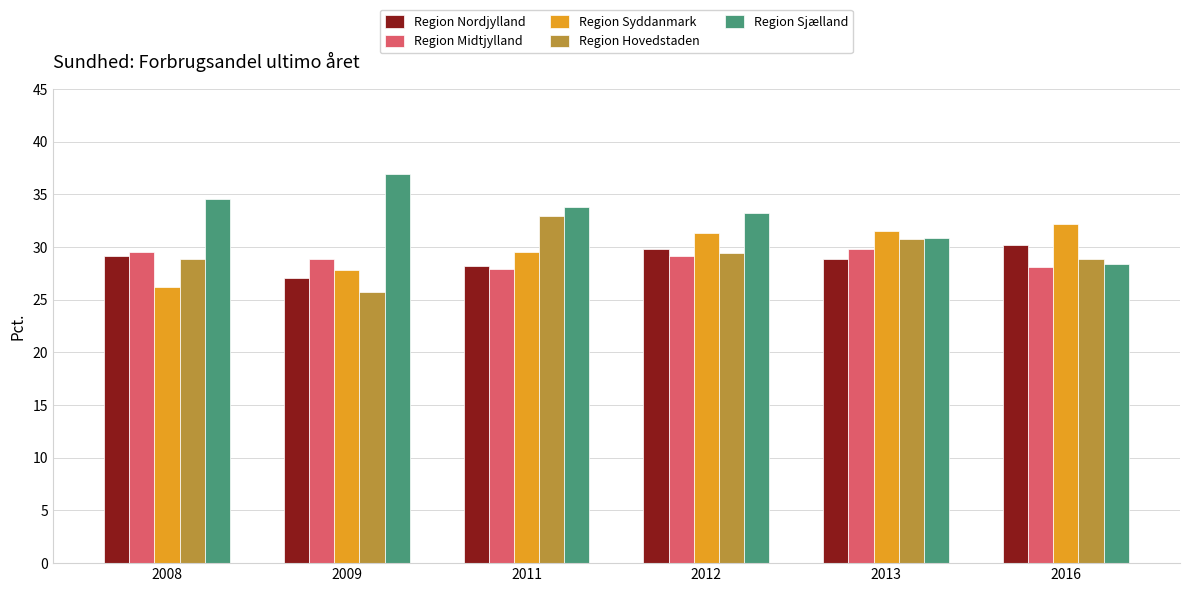

Are the bars grouped side by side (vs. stacked)?

Yes